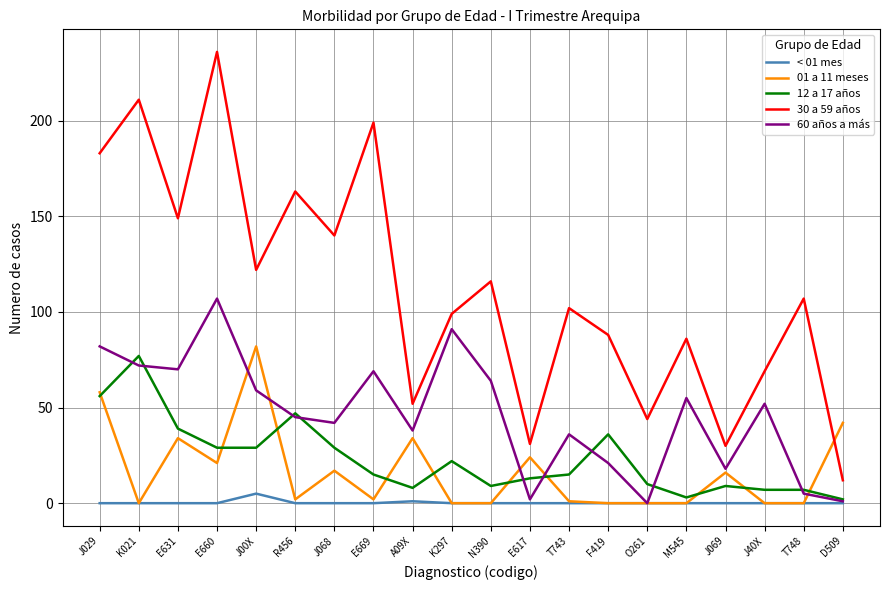

Which series has the largest range (max minus min)?

30 a 59 años